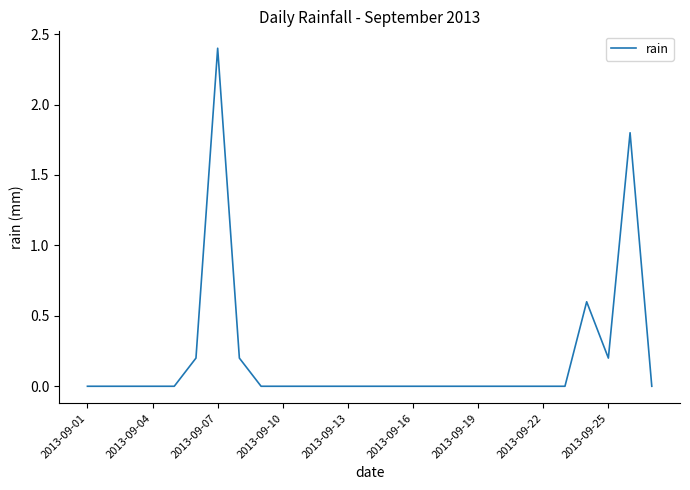

True or false: the data has more than 2 interior local peaks.

True